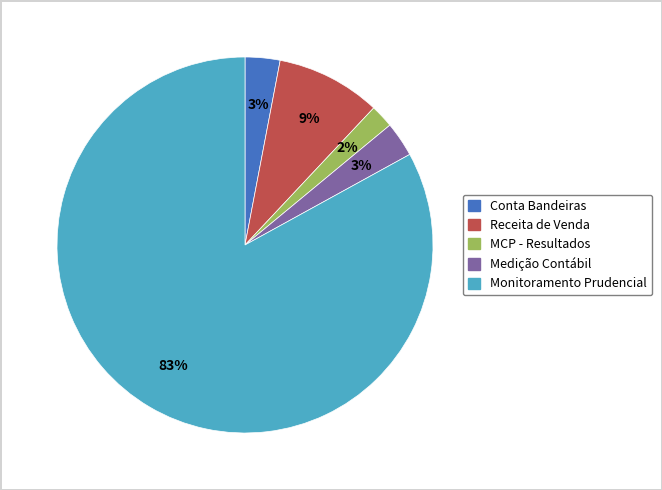

Which slice is the smallest?

MCP - Resultados